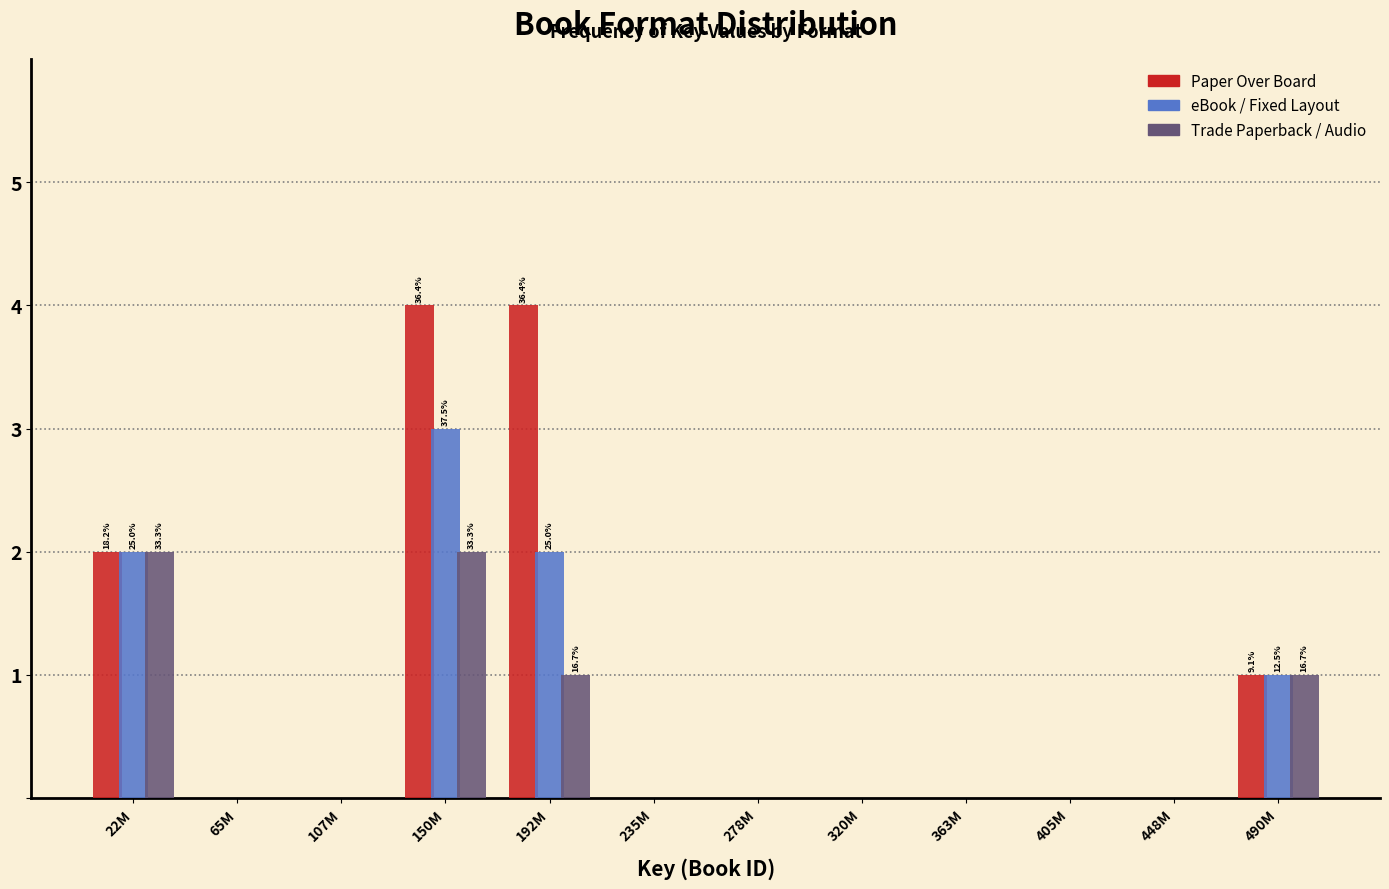

Which series has the largest total across all categories?

Paper Over Board